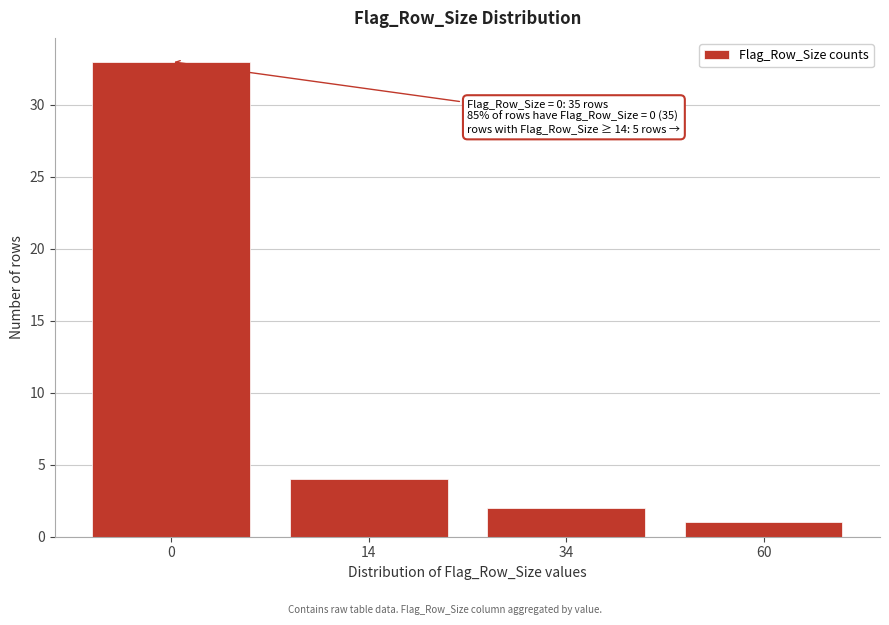

Reading left to right, list all the values displayed in this chart.

33	4	2	1